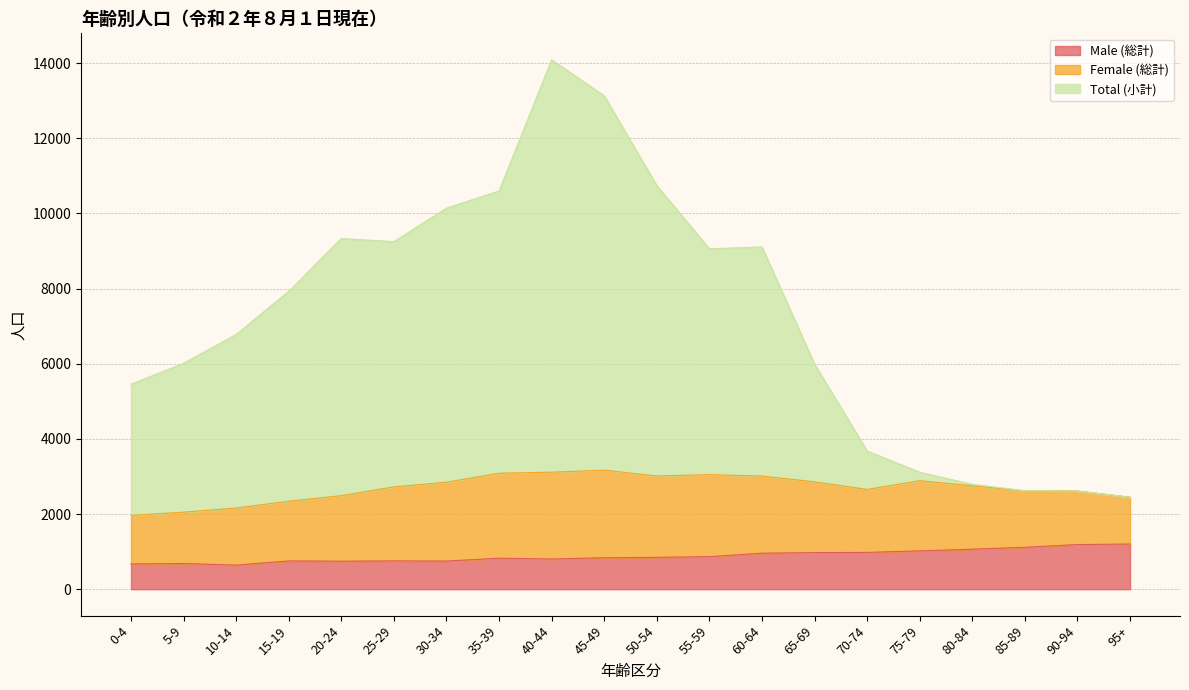

What are all the series names shown in the legend?

Male (総計), Female (総計), Total (小計)